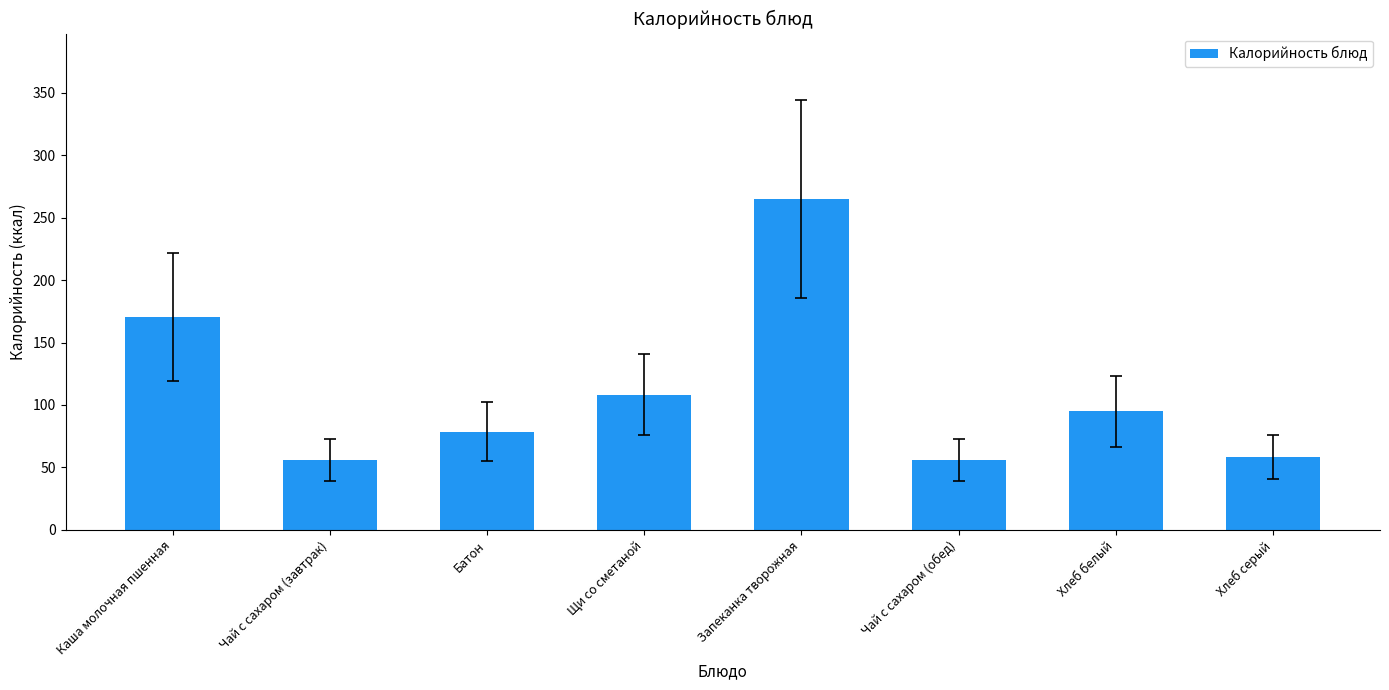

What is the change in value from Чай с сахаром (завтрак) to Запеканка творожная?

+209.0